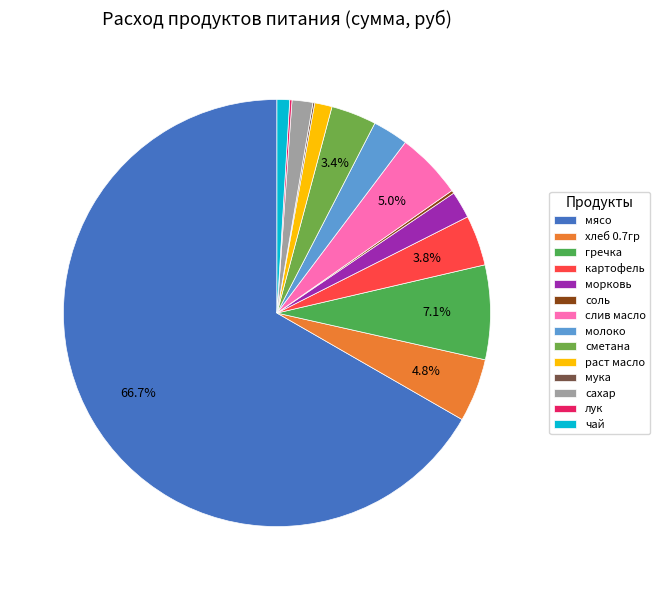

To the nearest percent, what is the combined percentage of чай and мука?

1%